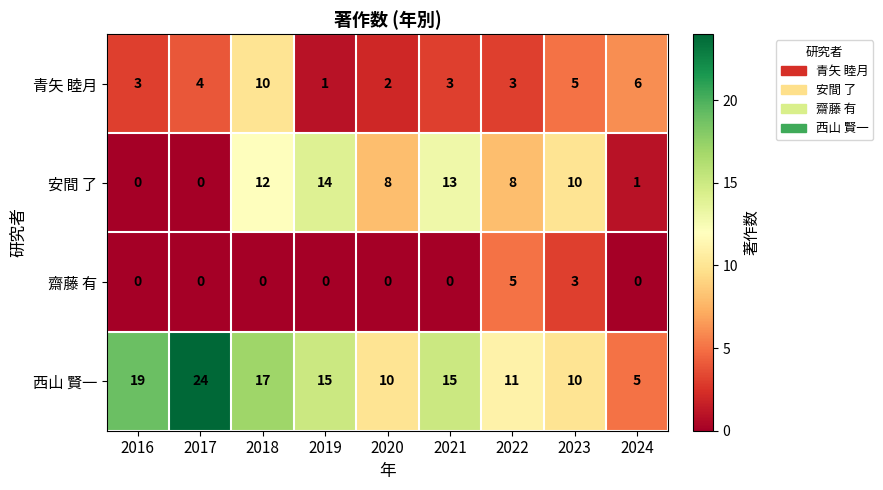

Which category has the lowest value in the 青矢 睦月 series?

2019